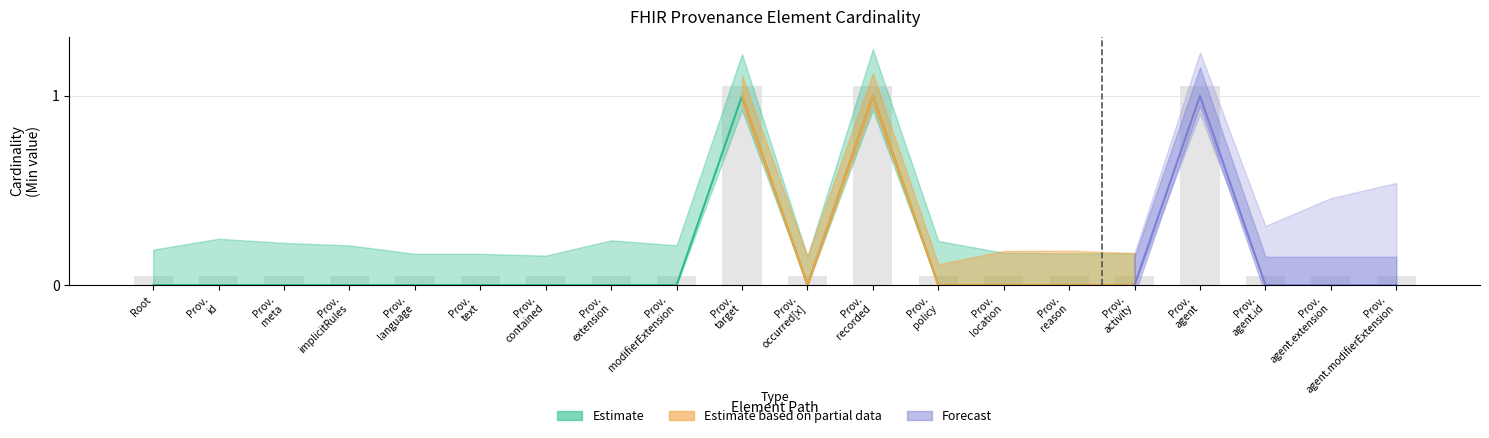

What value does the data have at Prov. implicitRules?

0.1